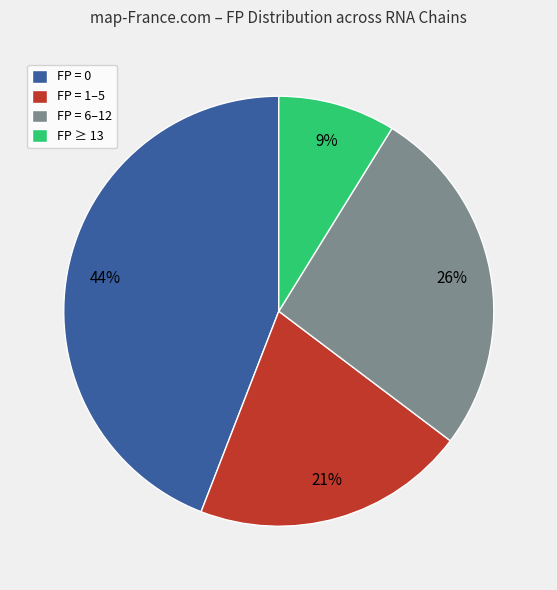

To the nearest percent, what is the average slice percentage?

25%